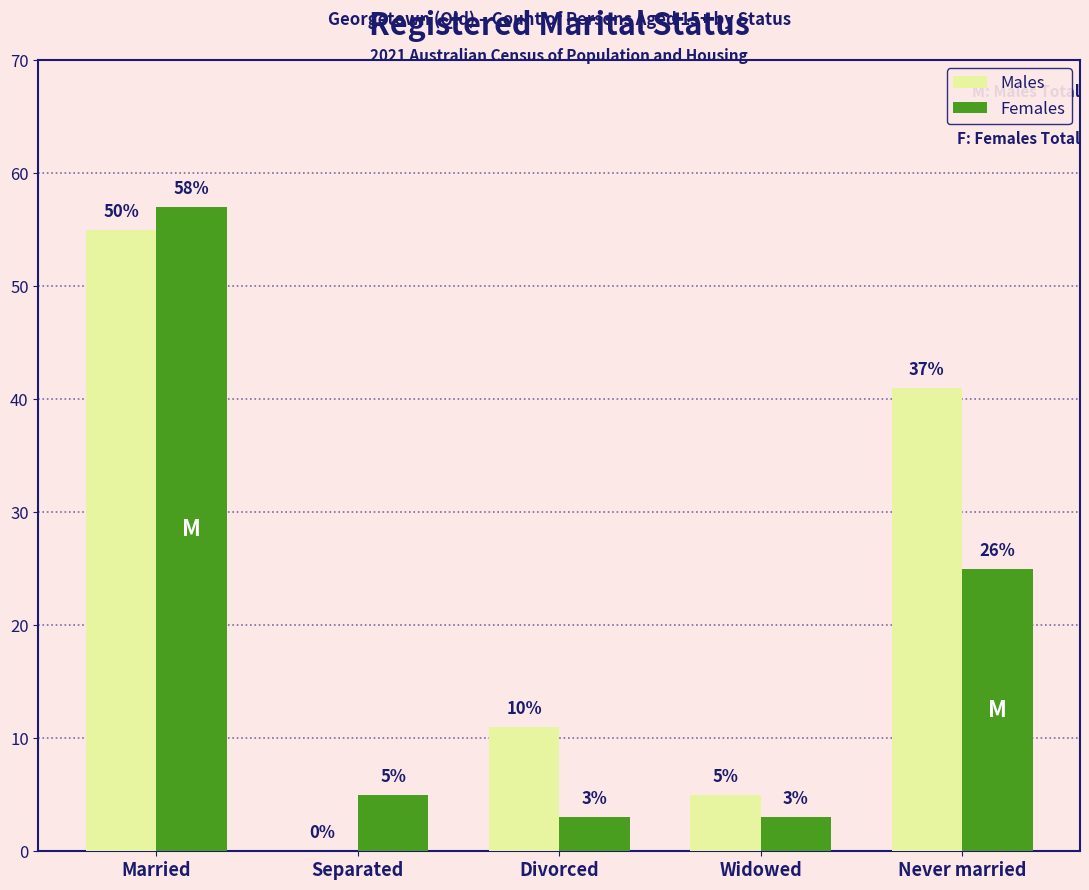

How many distinct data groups are displayed?

2